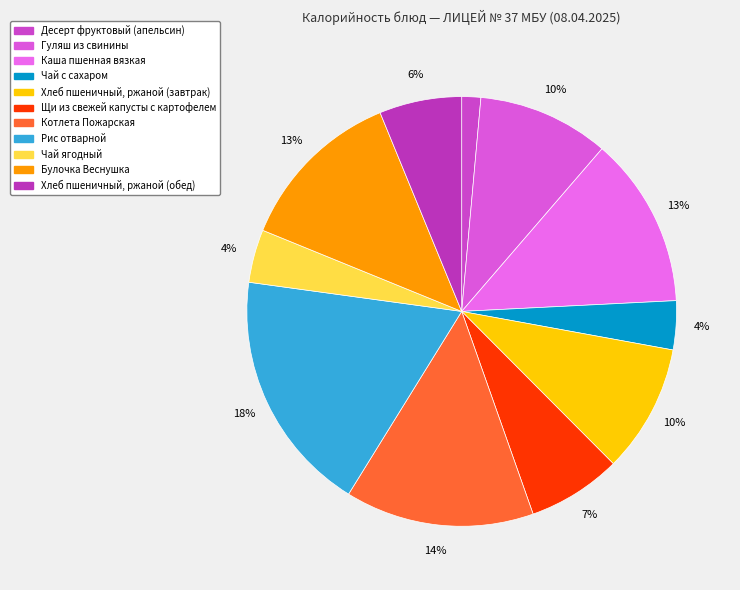

How many segments does this pie chart have?

11